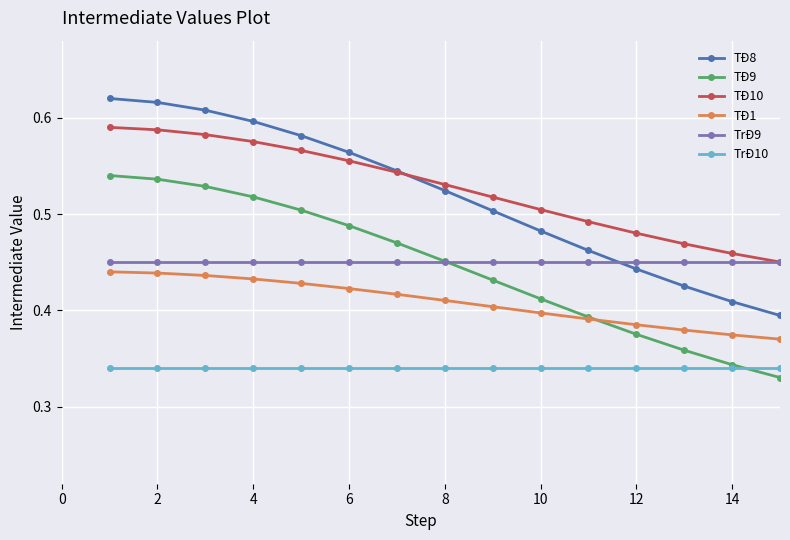

How many lines are shown in the chart?

6